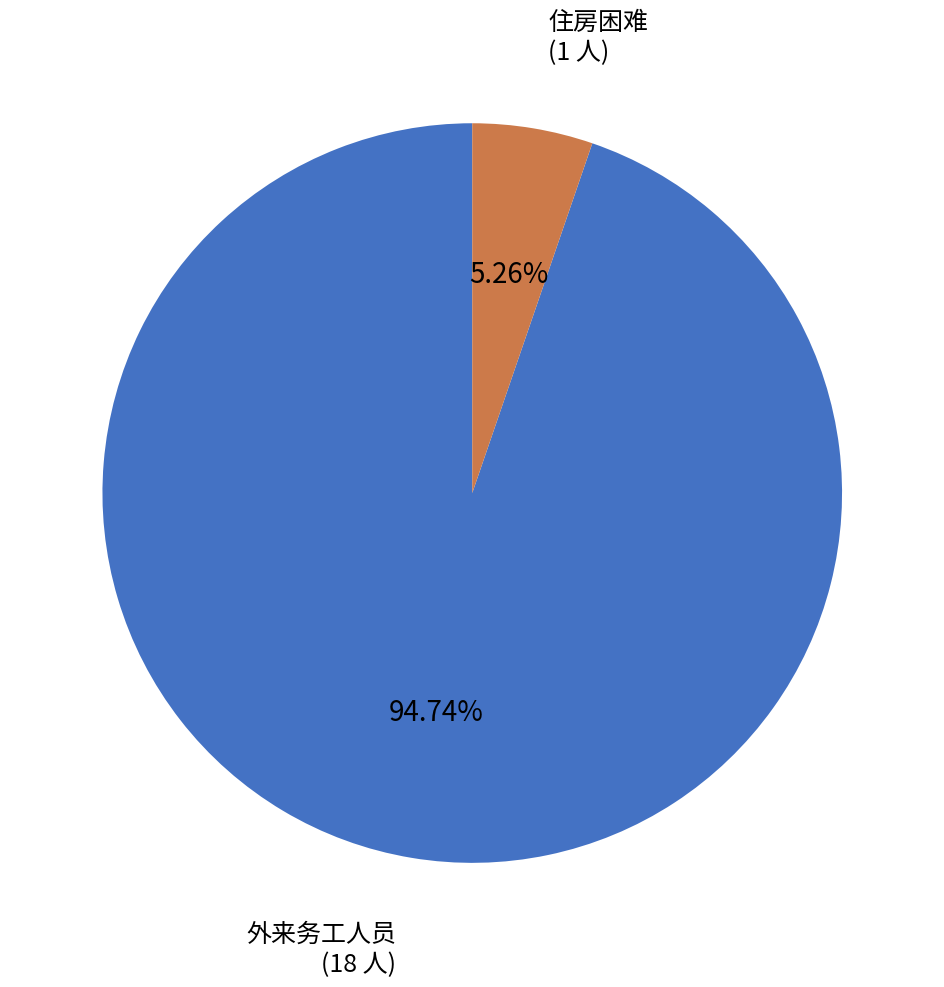

Which category has the smallest portion of the pie?

住房困难